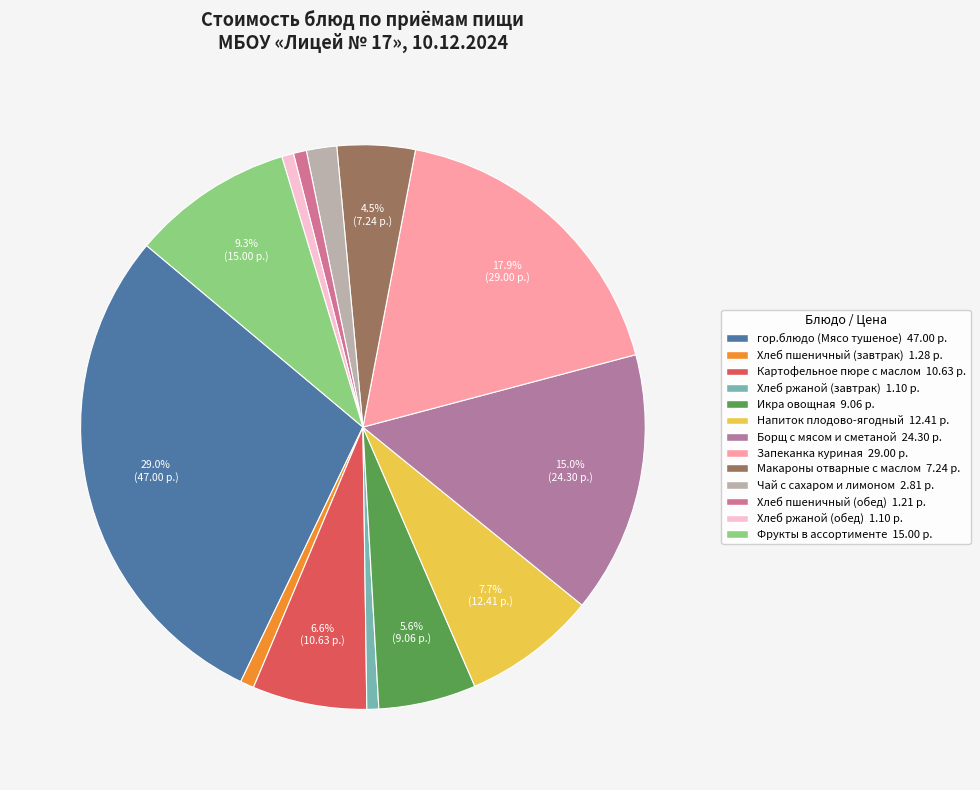

Does any single category account for the majority?

No